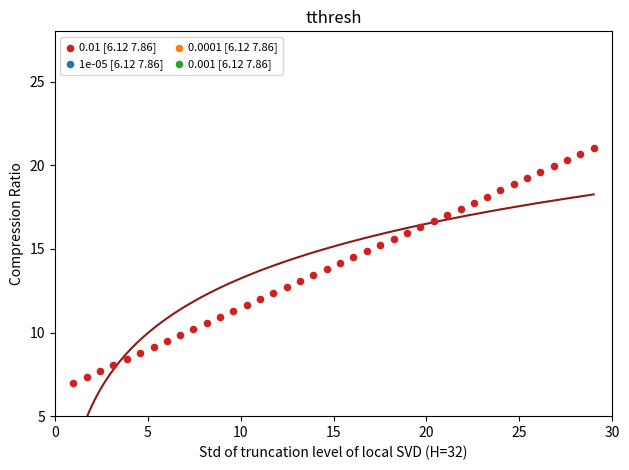

What is the range of Y values (max minus min)?

14.0